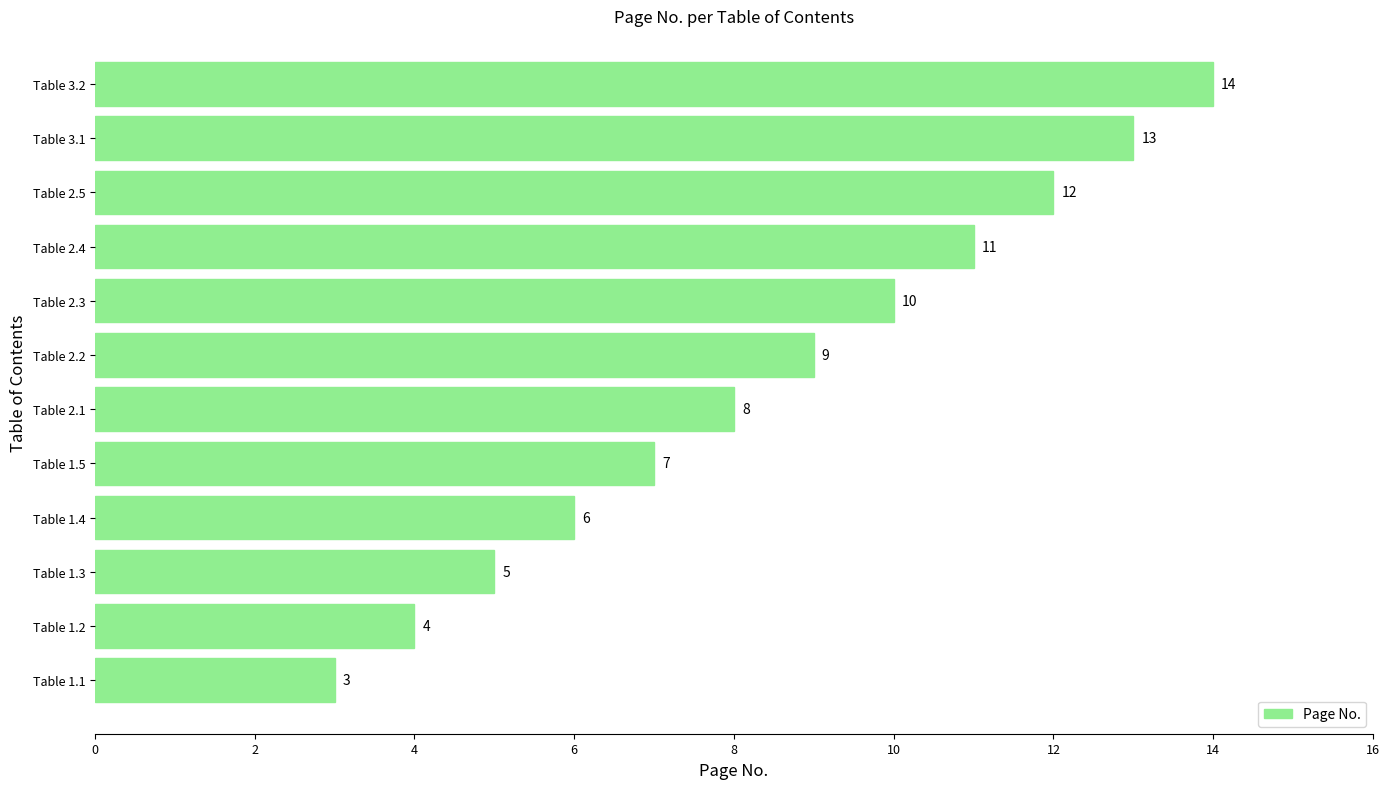

Reading bottom to top, extract all data points from this chart.

Table 1.1=3	Table 1.2=4	Table 1.3=5	Table 1.4=6	Table 1.5=7	Table 2.1=8	Table 2.2=9	Table 2.3=10	Table 2.4=11	Table 2.5=12	Table 3.1=13	Table 3.2=14